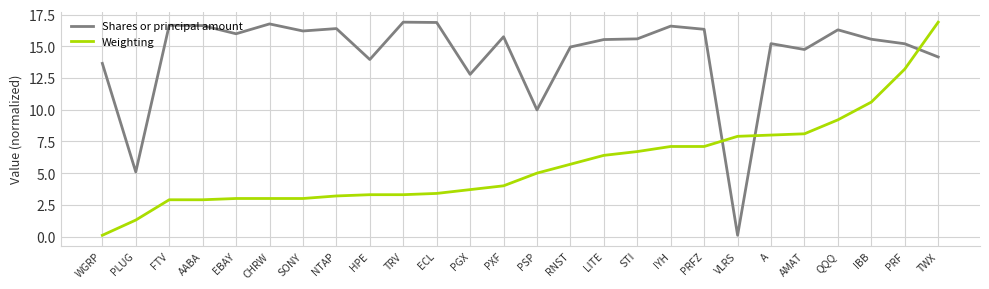

Between which two adjacent categories do Shares or principal amount and Weighting first intersect?

PRFZ and VLRS